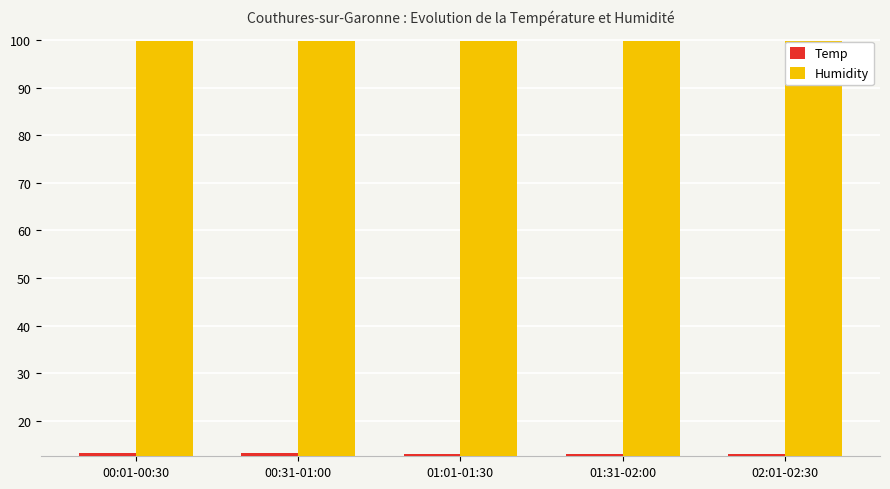

True or false: Humidity has a value of 141.2 at 01:31-02:00.

False